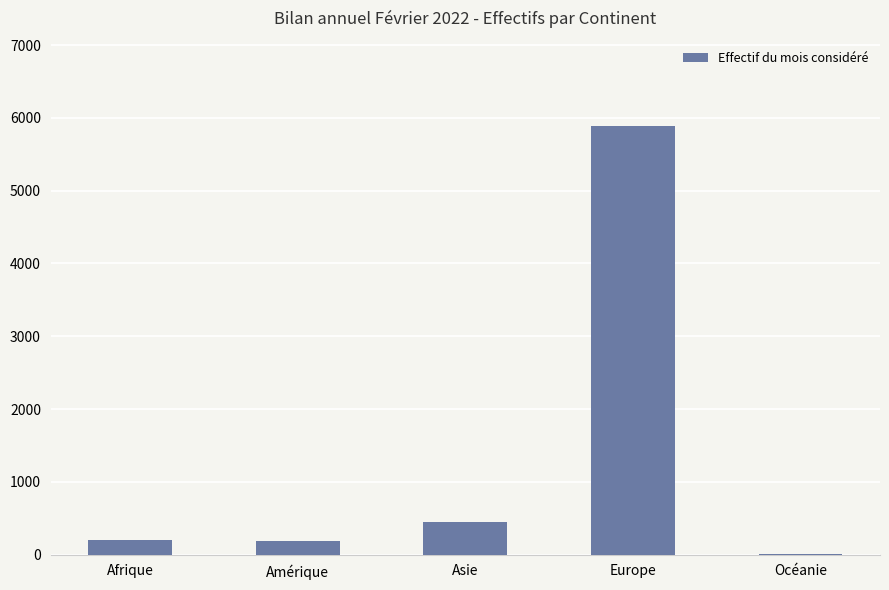

What is the maximum value shown in the chart?

5882